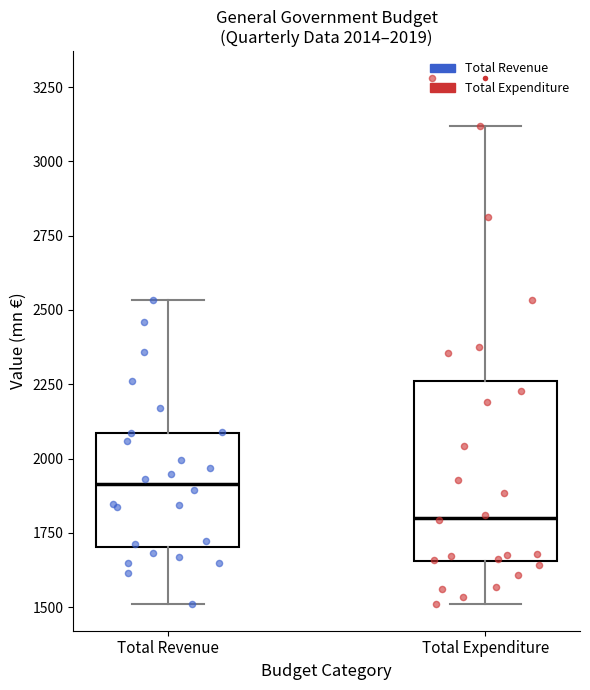

Which box's median line is the highest?

Total Revenue